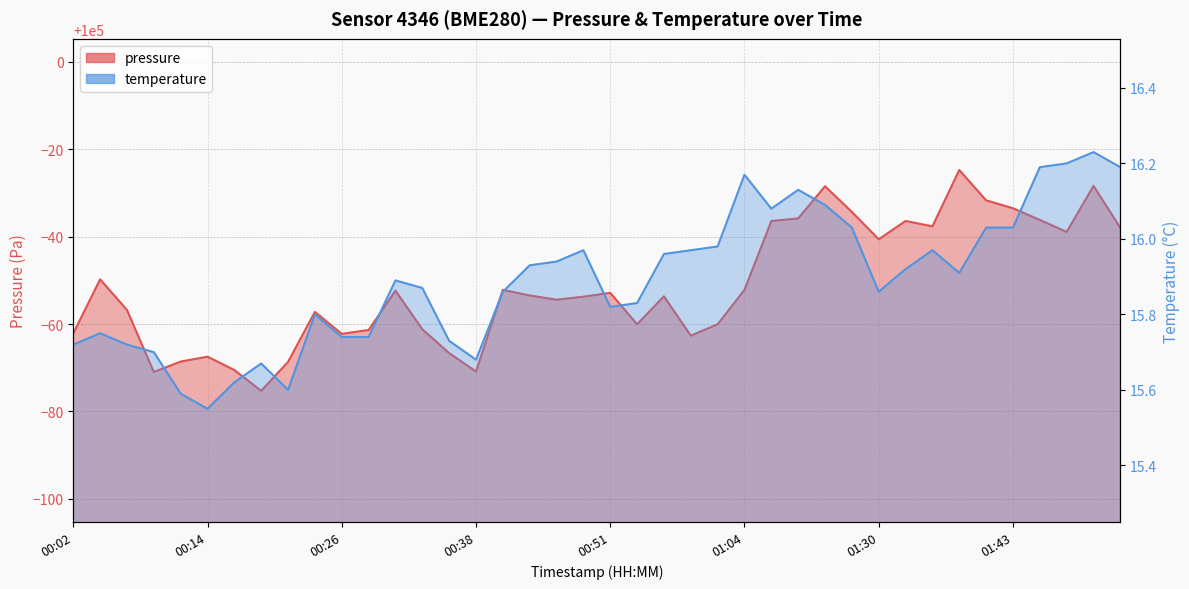

What is the average value of the temperature series?

15.9